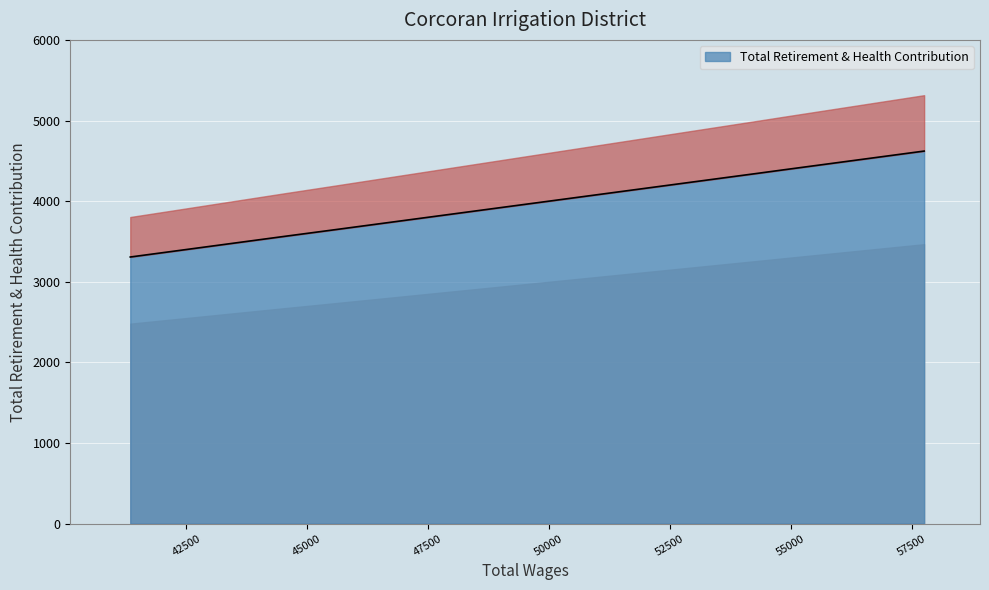

How many series are shown in this chart?

1